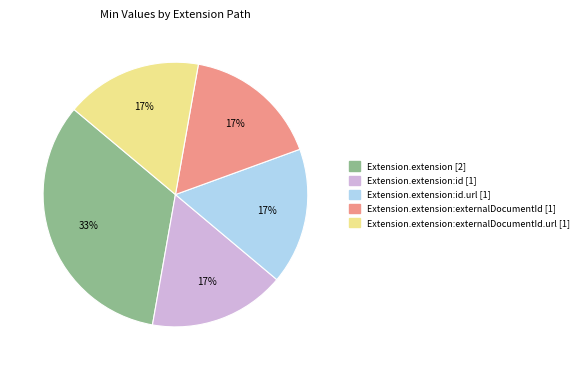

Is there any slice that represents more than half of the pie?

No